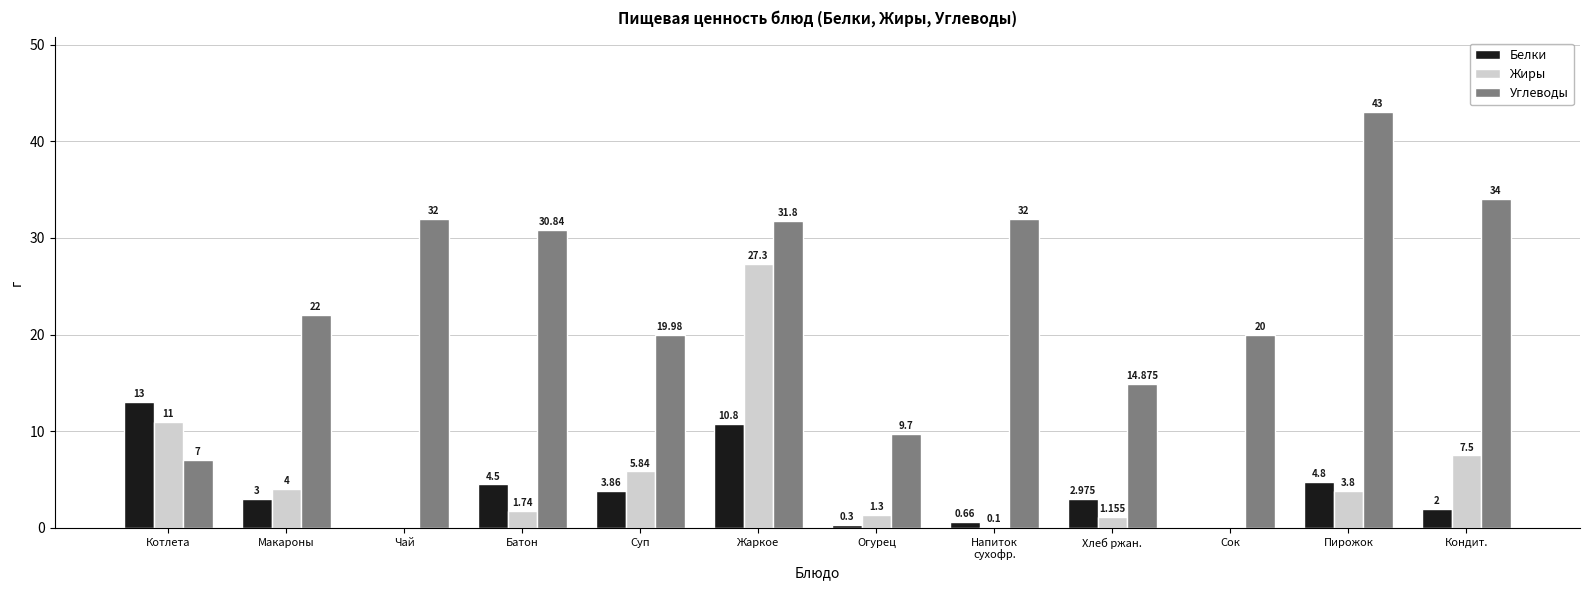

At which category is the sum across all series the highest?

Жаркое